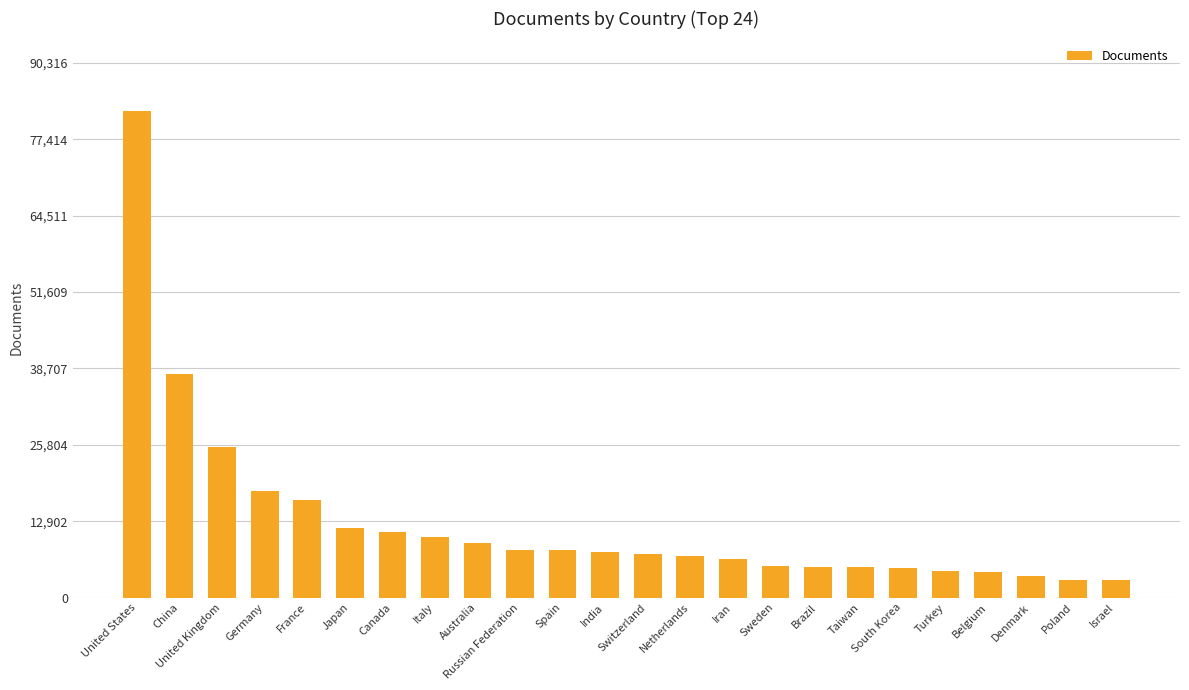

The value at Netherlands is 7034. True or false?

True